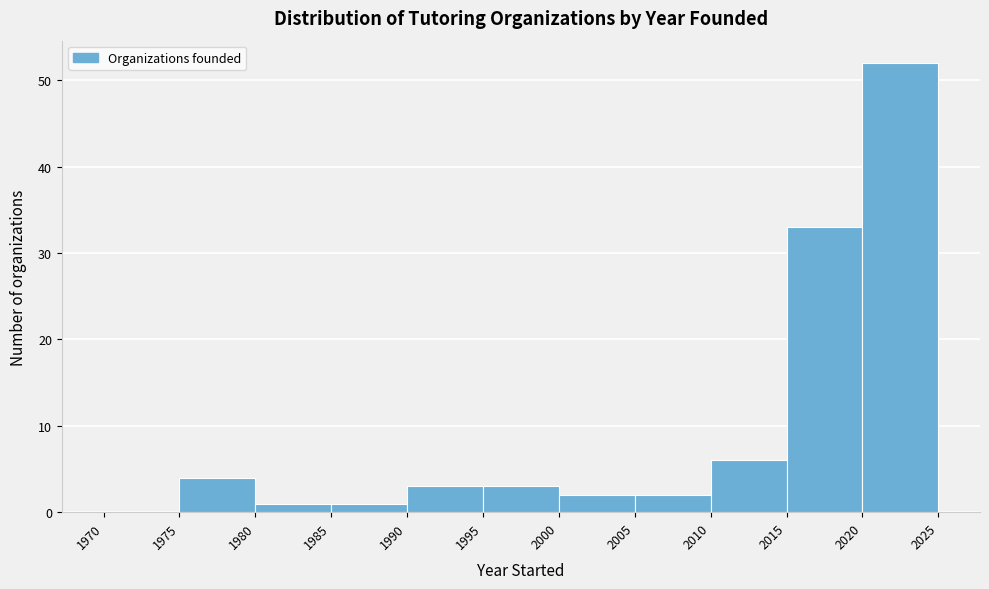

Over which range of the x-axis is the bar tallest?

2020 to 2025